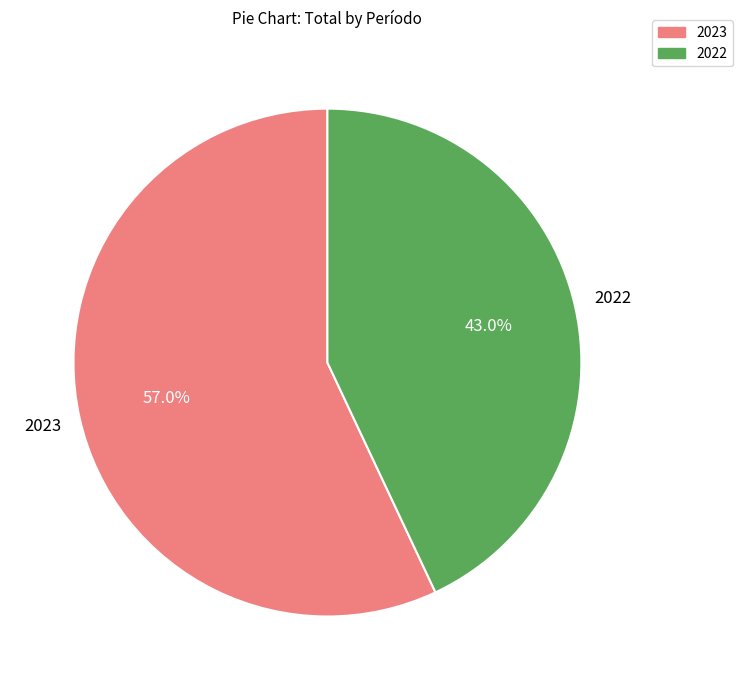

Count the number of slices in the pie.

2